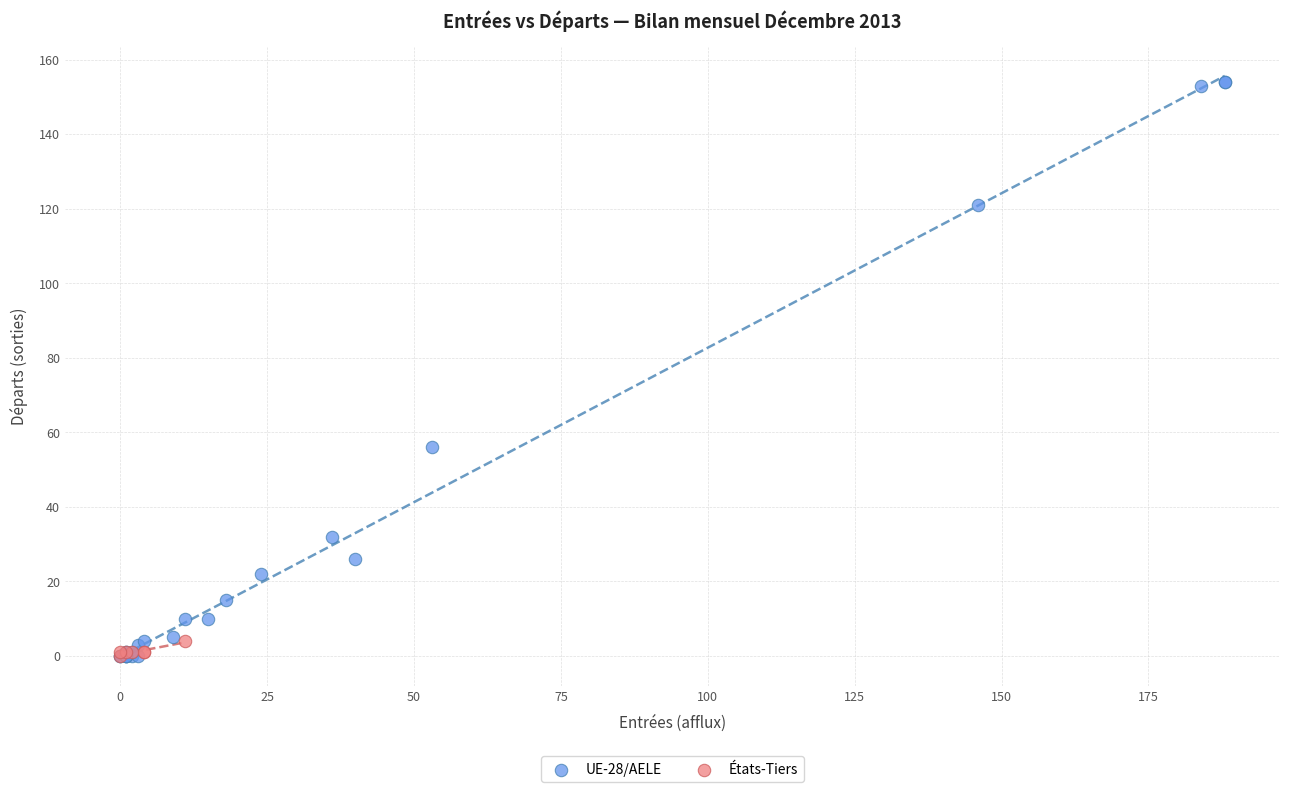

Which series contains the highest Y value?

UE-28/AELE